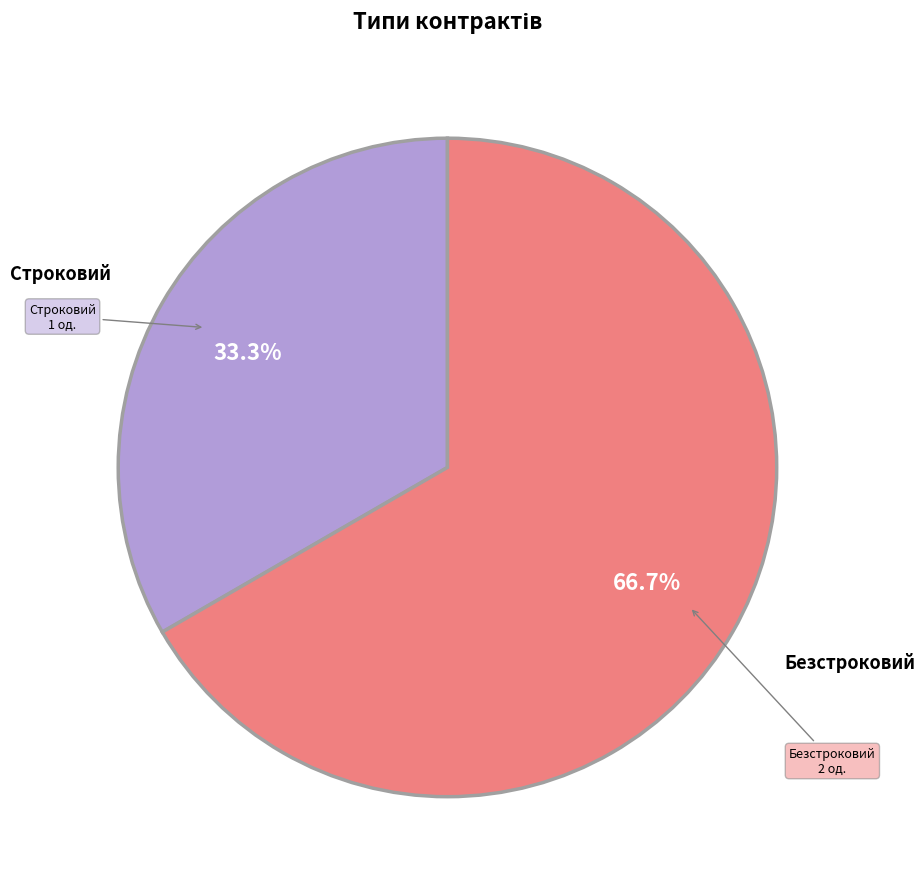

To the nearest percent, what is the average slice percentage?

50%